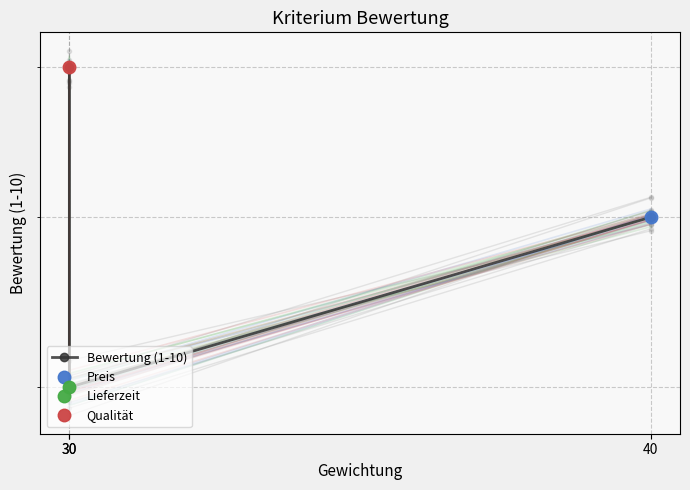

What is the difference between the maximum and second lowest values?

1